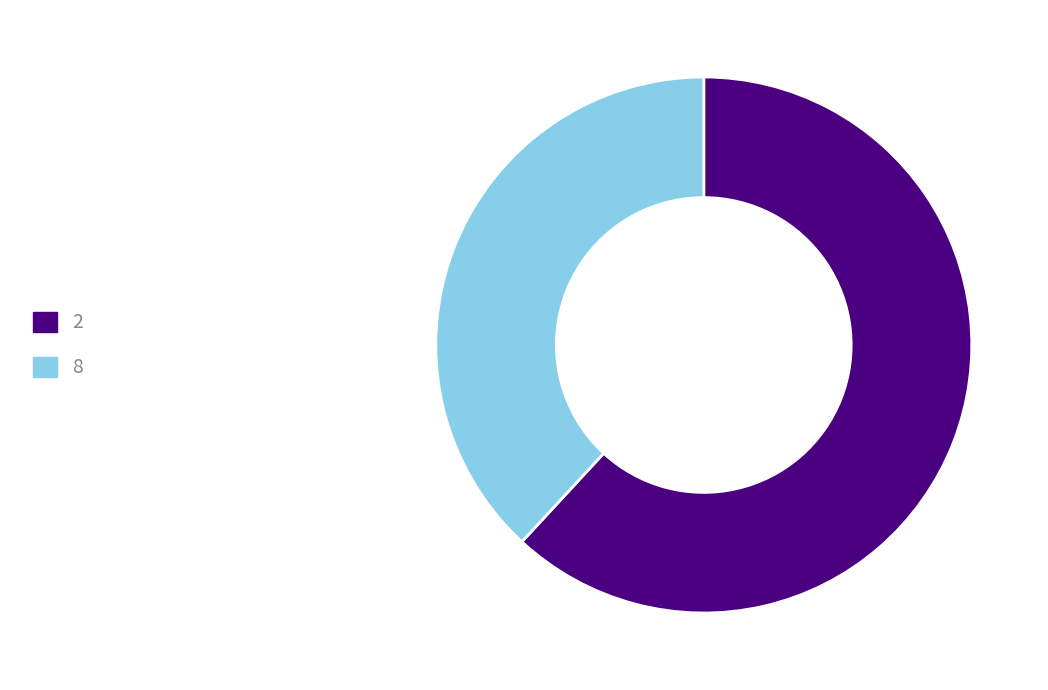

The 2 slice represents 50% of the pie. True or false?

False